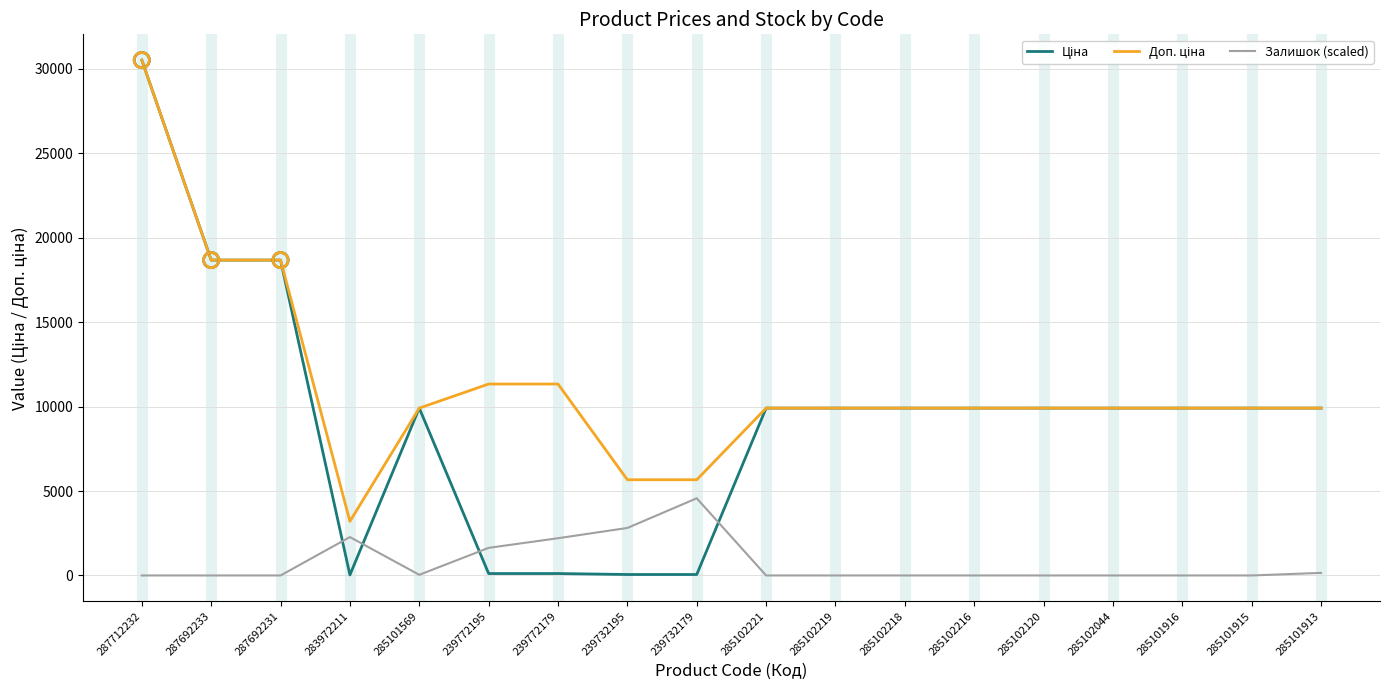

What is the total value across all series at 287692231?

37343.0